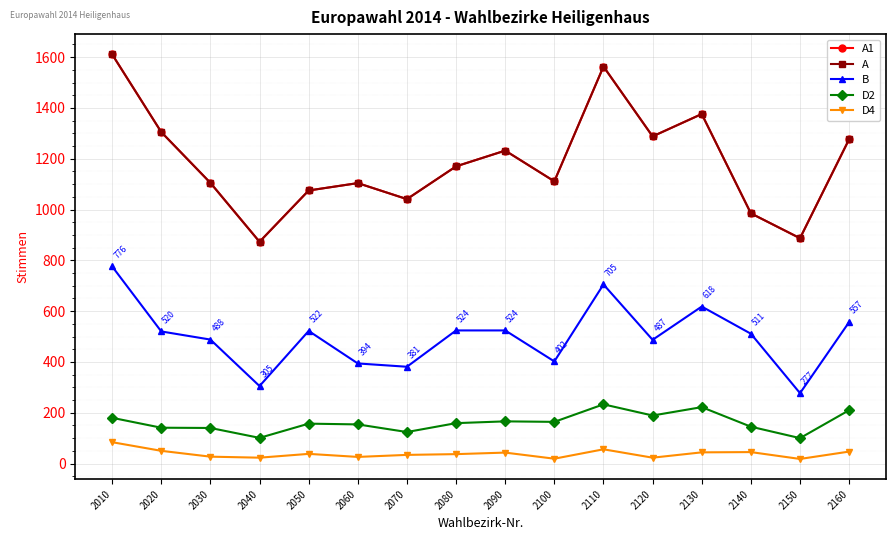

Is this an area chart (filled region under the line)?

No